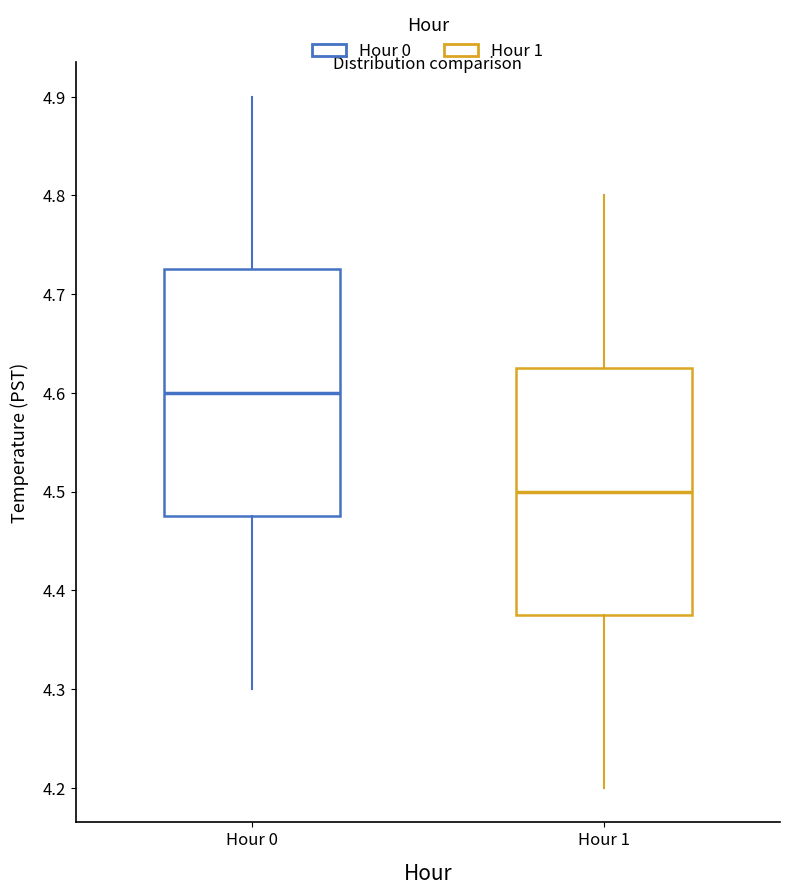

Where does the lower whisker of the box for Hour 0 end on the y-axis? The values are not printed on the chart, so give them approximately, as read against the axis.

4.30